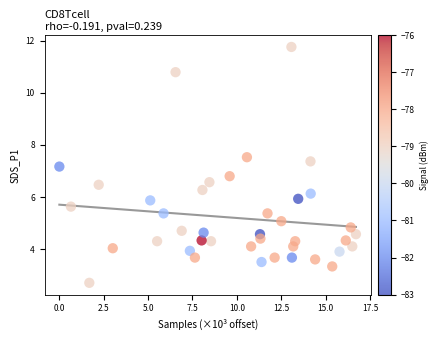

What is the range of Y values (max minus min)?

9.1